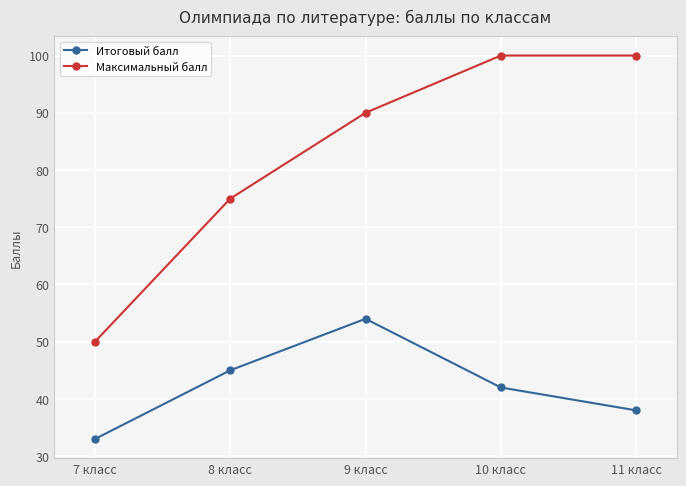

What is the value of the Максимальный балл point at the 5th from the left?

100